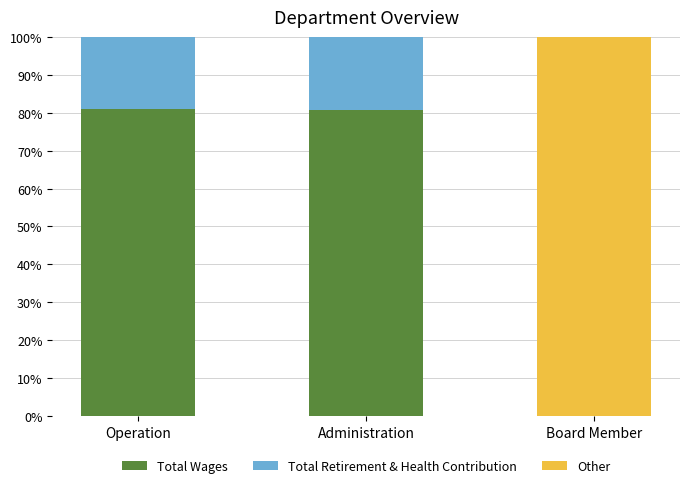

Is it true that Total Wages equals 51.7 at Administration?

False